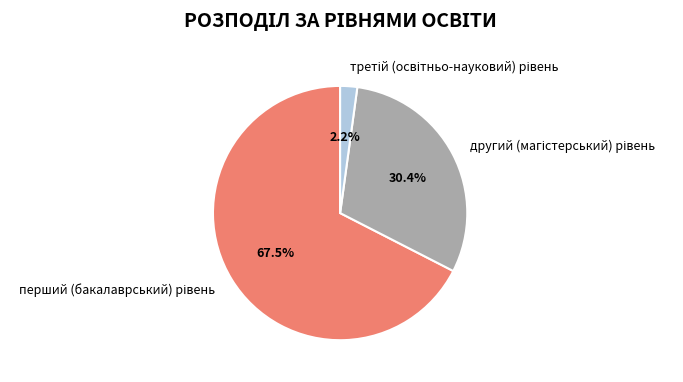

Is there any slice that represents more than half of the pie?

Yes